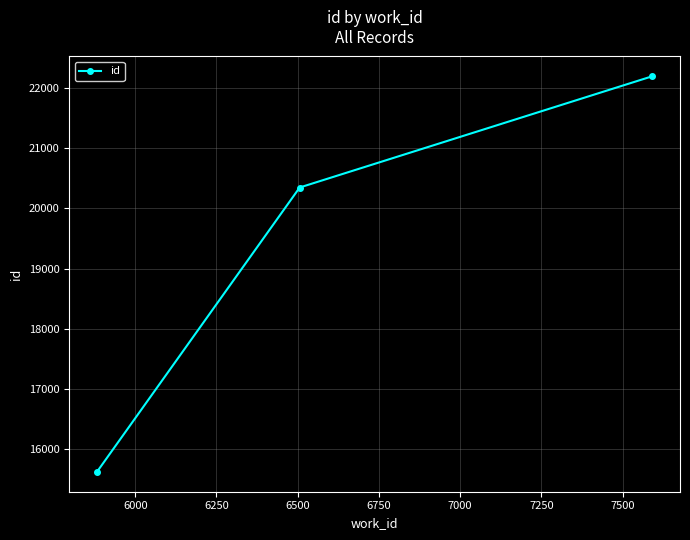

What is the difference between the maximum and minimum values?

6570